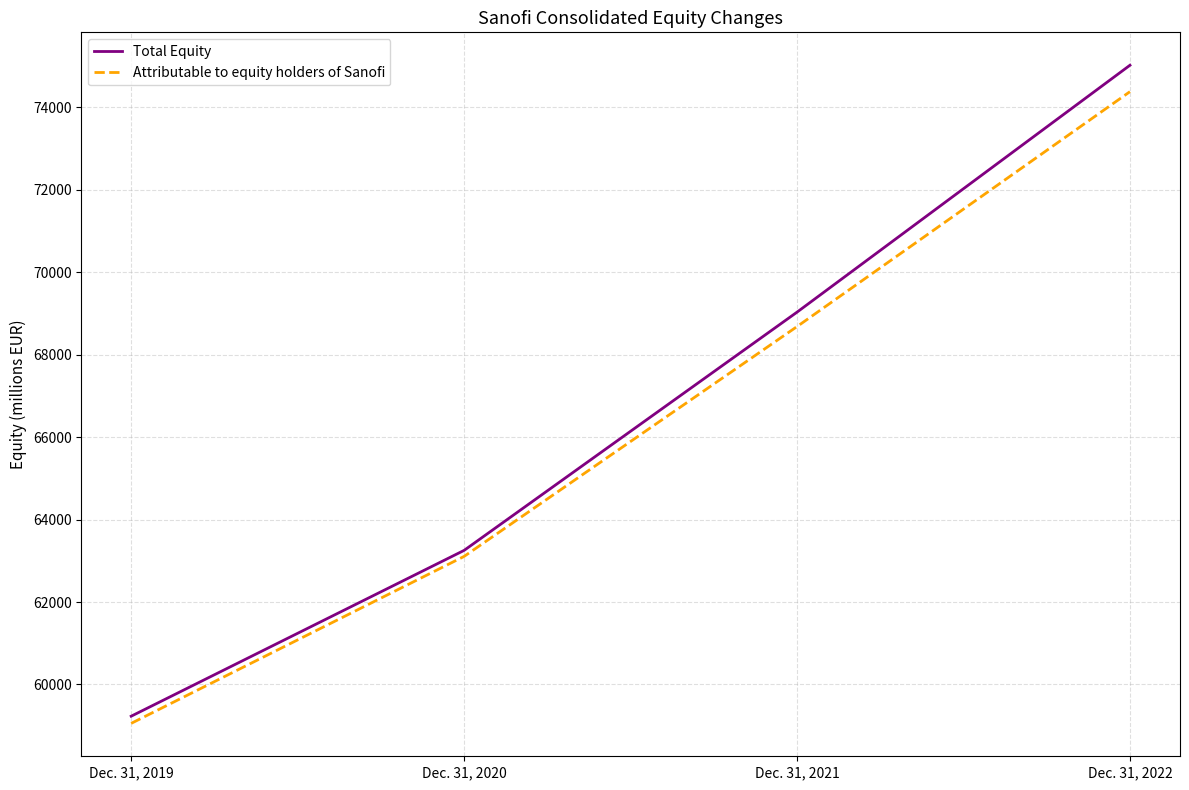

True or false: Attributable to equity holders of Sanofi has a value of 68681 at Dec. 31, 2021.

True